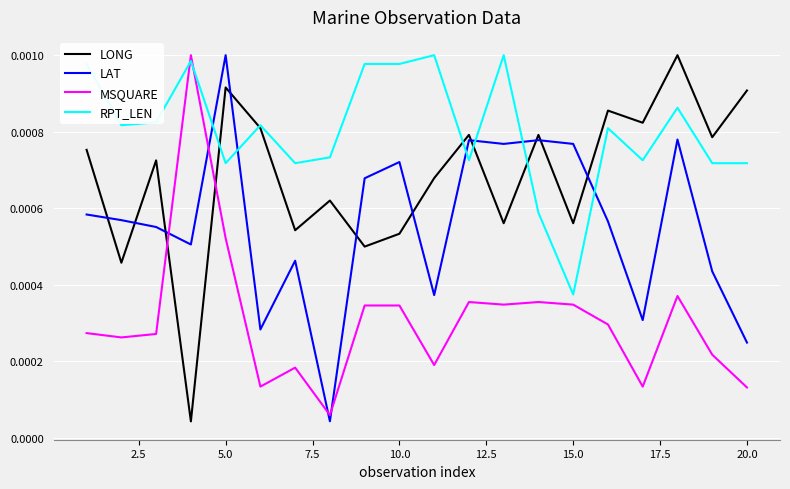

List the series in order of their overall mean, highest first.

RPT_LEN, LONG, LAT, MSQUARE